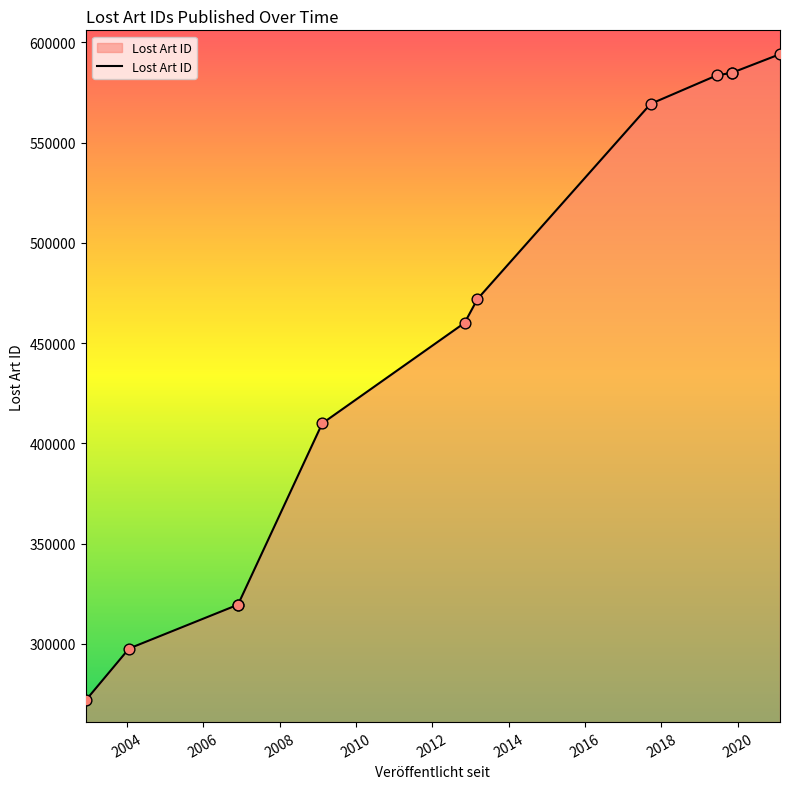

What is the change in value from 2002-12-04 to 2019-11-06?

+312959